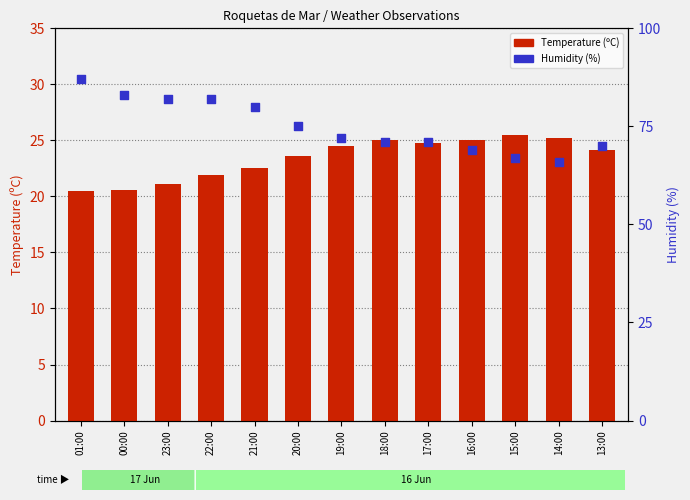

What is the total value across all series at 19:00?

96.5